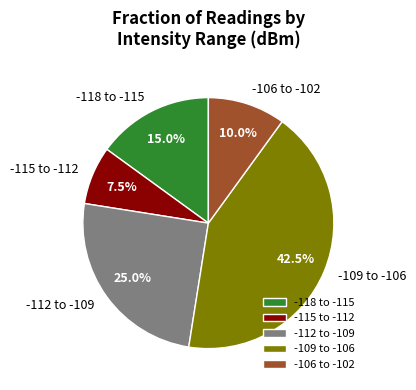

What percentage do -115 to -112 and -106 to -102 together represent?

17.5%